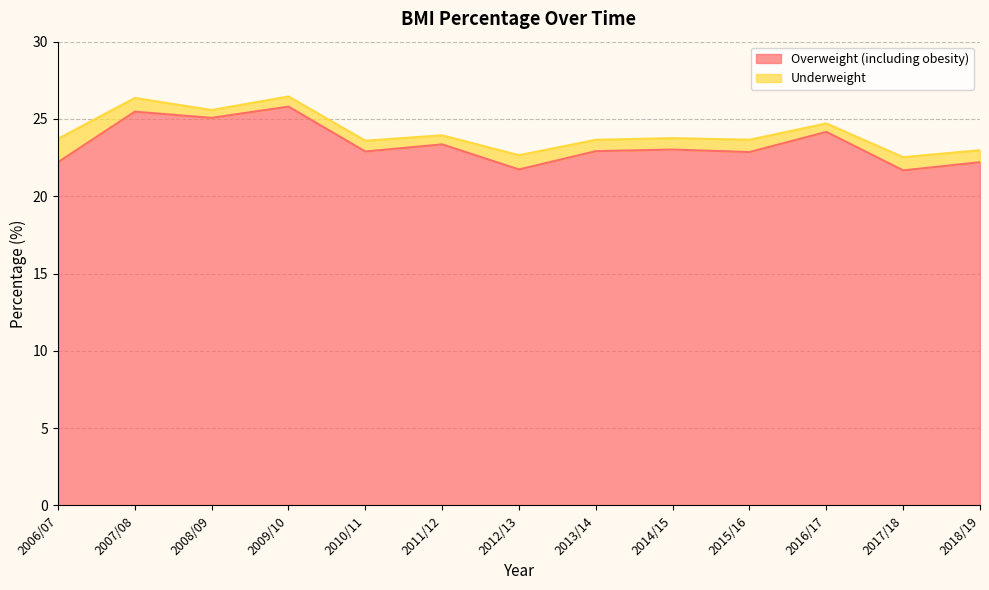

Does the chart have visible grid lines?

Yes